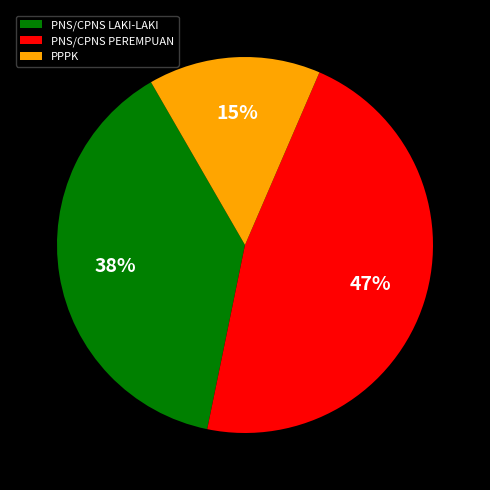

How many slices are in this pie chart?

3